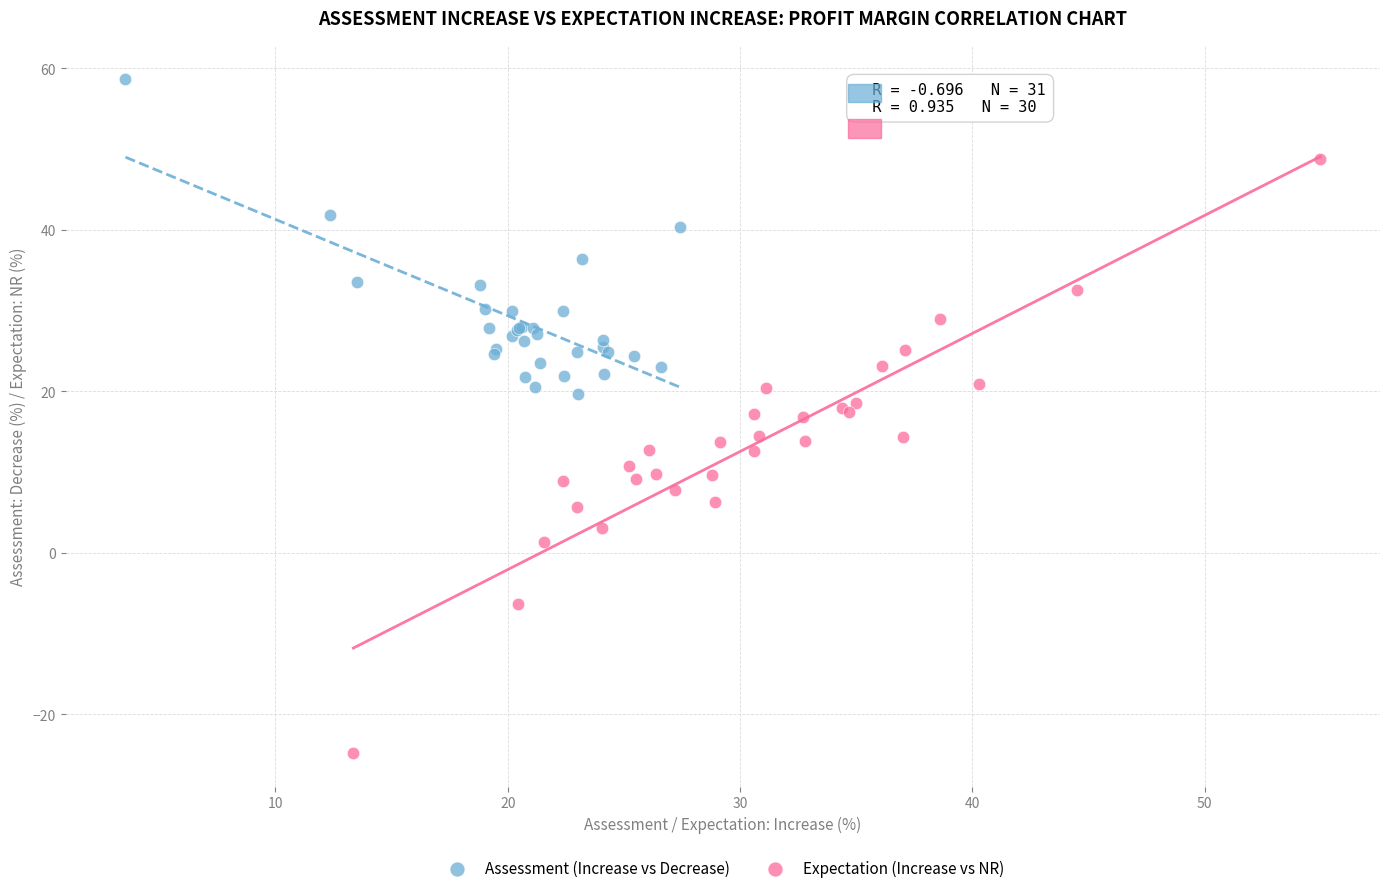

Which series contains the highest Y value?

Assessment (Increase vs Decrease)